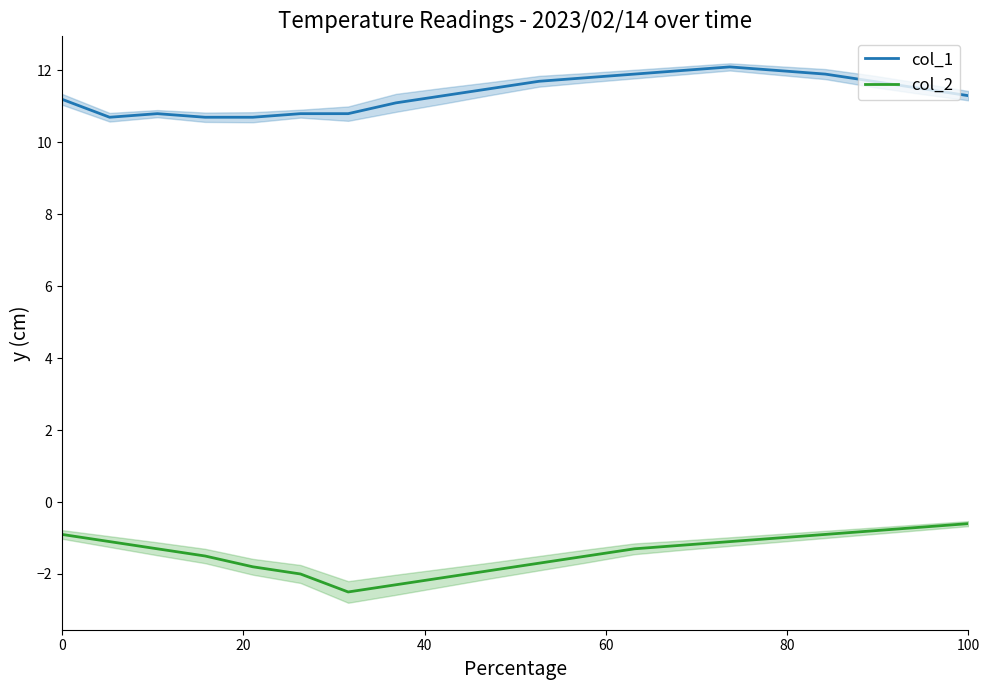

True or false: col_1 and col_2 intersect in this chart.

False